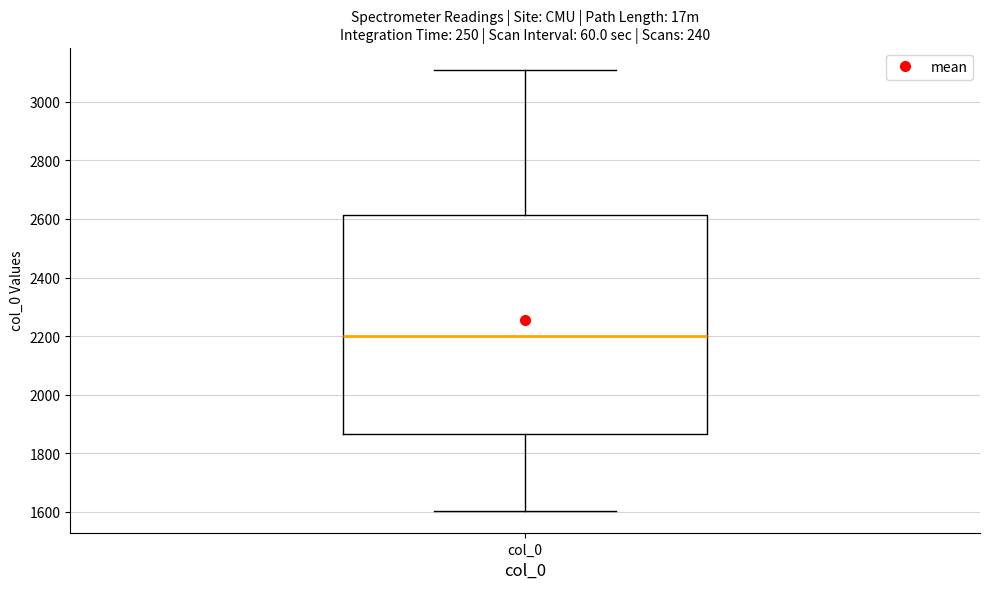

Read this box plot against the y-axis: the position of the median line, the range covered by the box, and the ends of both whiskers. The values are not printed on the chart, so give them approximately, as read against the axis.

median 2200, box 1860 to 2620, whiskers 1600 to 3100